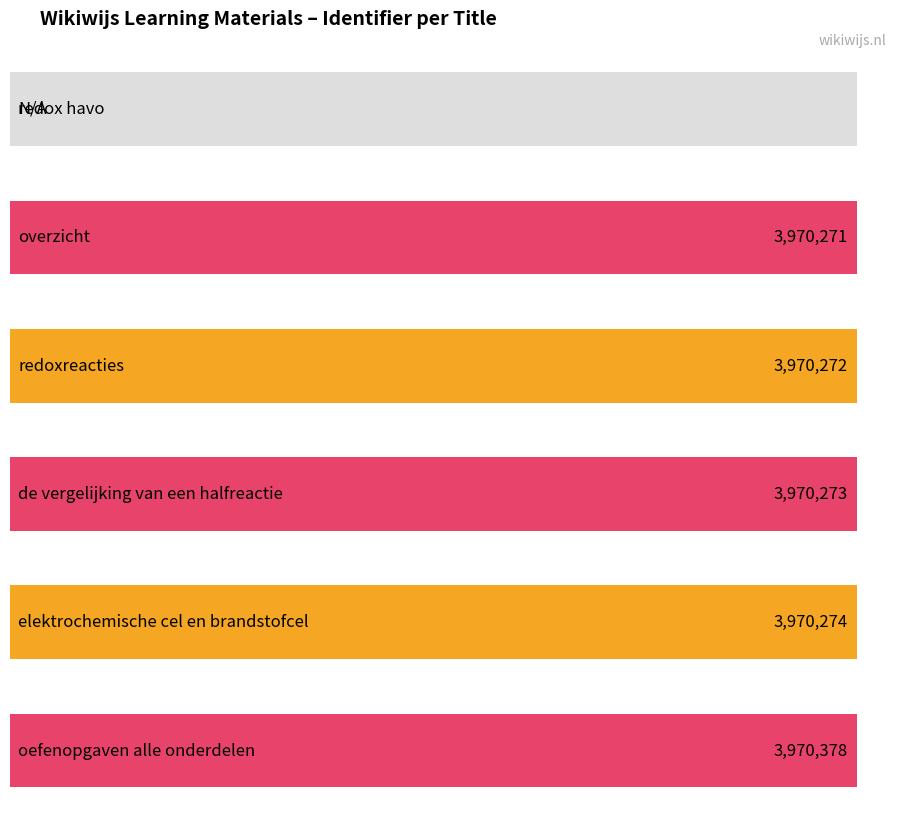

What is the change in value from de vergelijking van een halfreactie to elektrochemische cel en brandstofcel?

+1